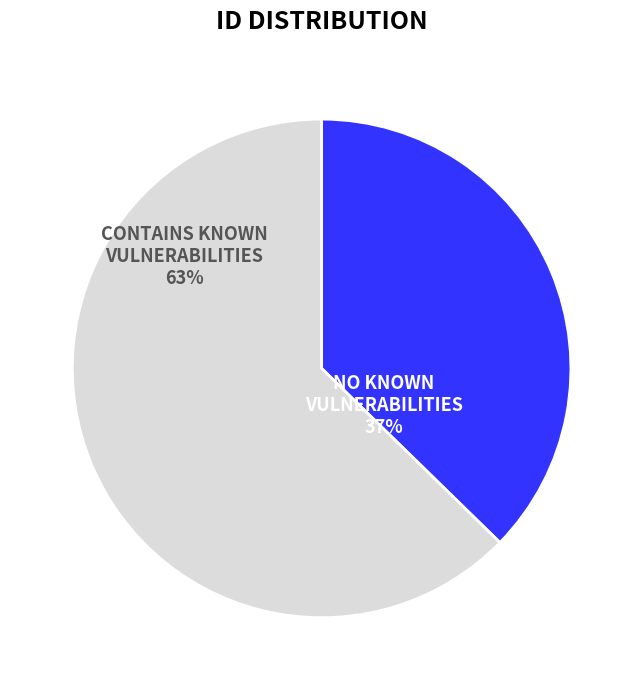

Which has a higher value, CONTAINS KNOWN VULNERABILITIES or NO KNOWN VULNERABILITIES?

CONTAINS KNOWN VULNERABILITIES